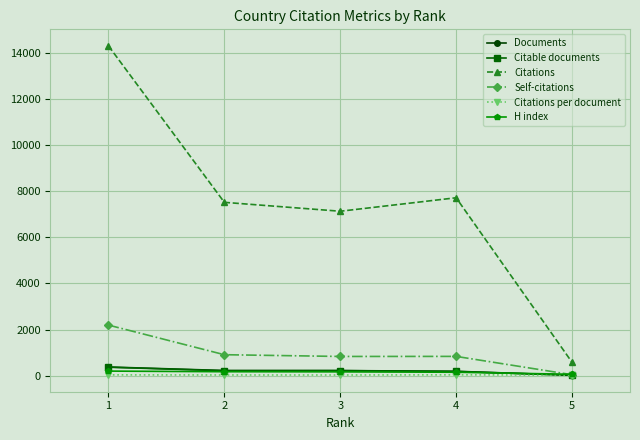

At which category does Citations reach its first local valley?

3